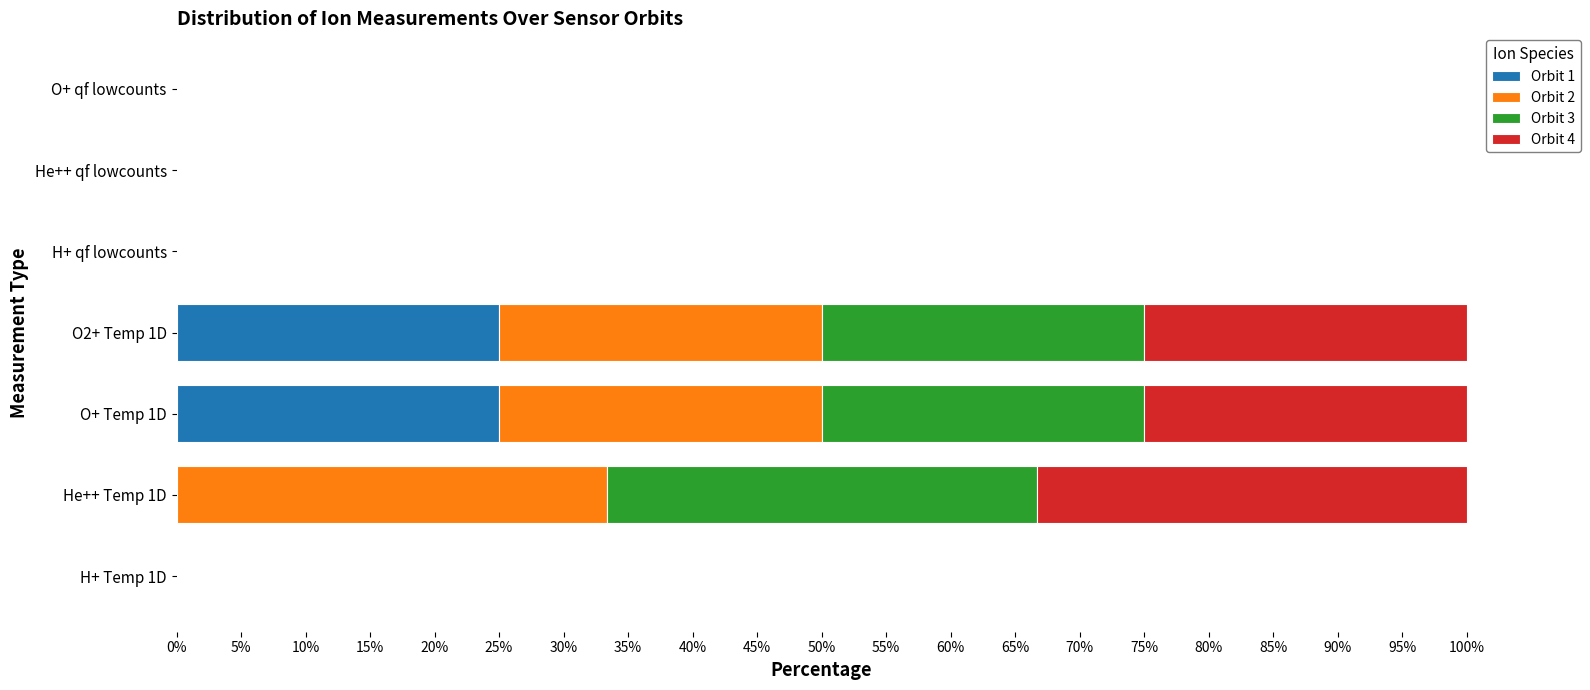

How many distinct data groups are displayed?

4